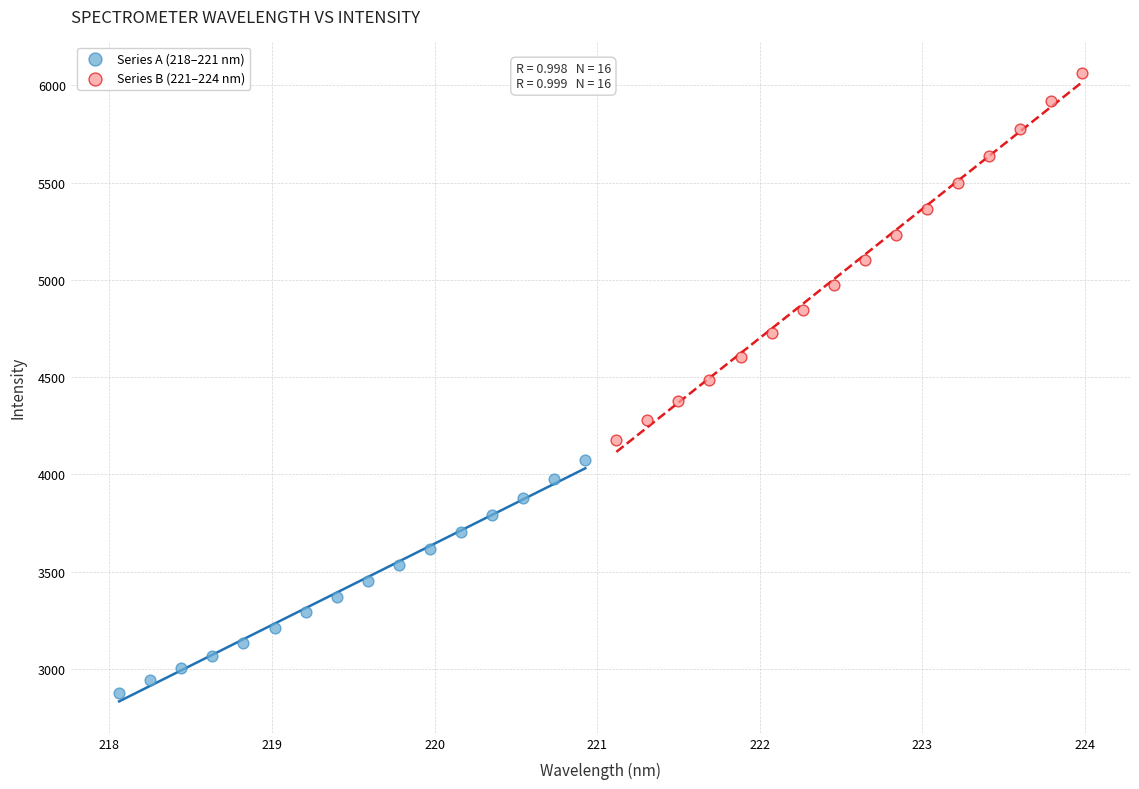

Which series has the widest spread of Y values?

Series B (221–224 nm)